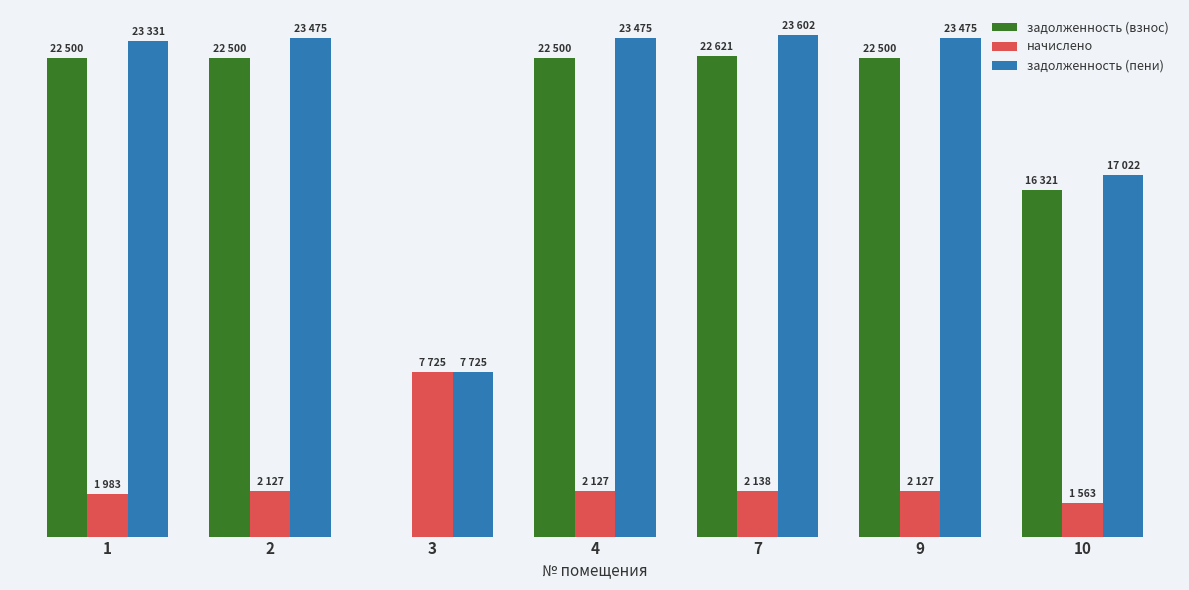

Are the bars horizontal?

No